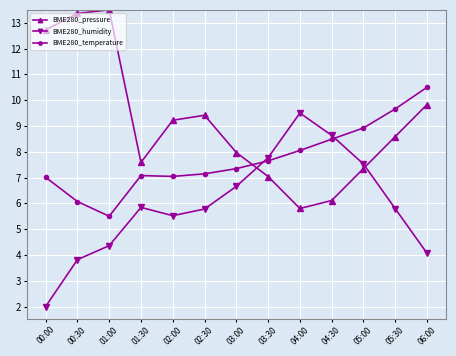

What is the value of the BME280_humidity point at the 2nd from the left?

3.8